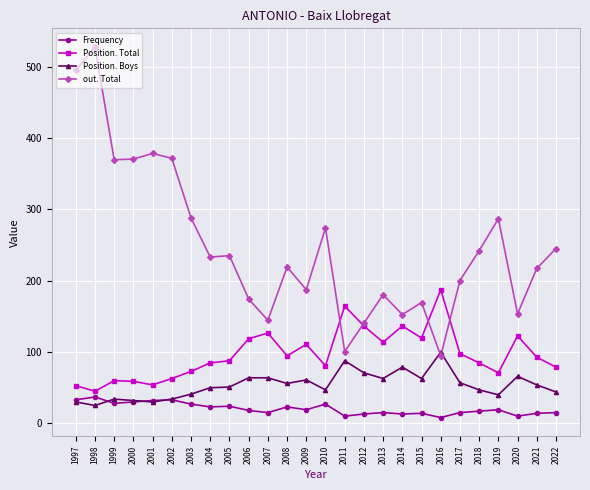

What is the value of the Position. Boys point at the 8th from the left?

49